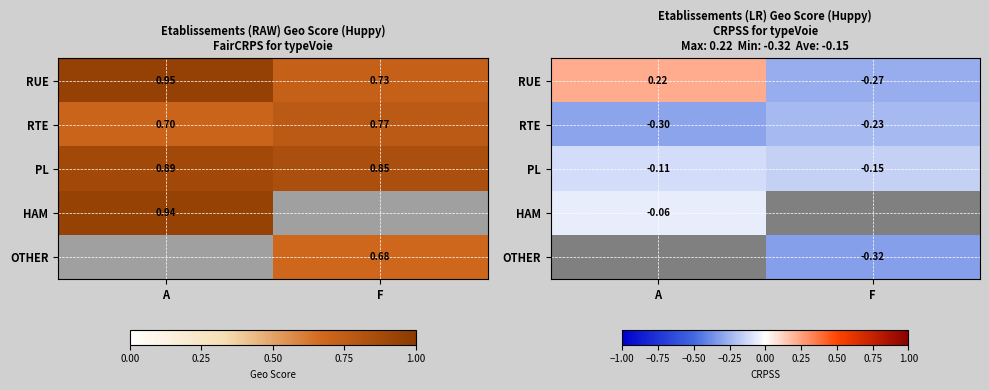

Which has a higher value, F or A?

A